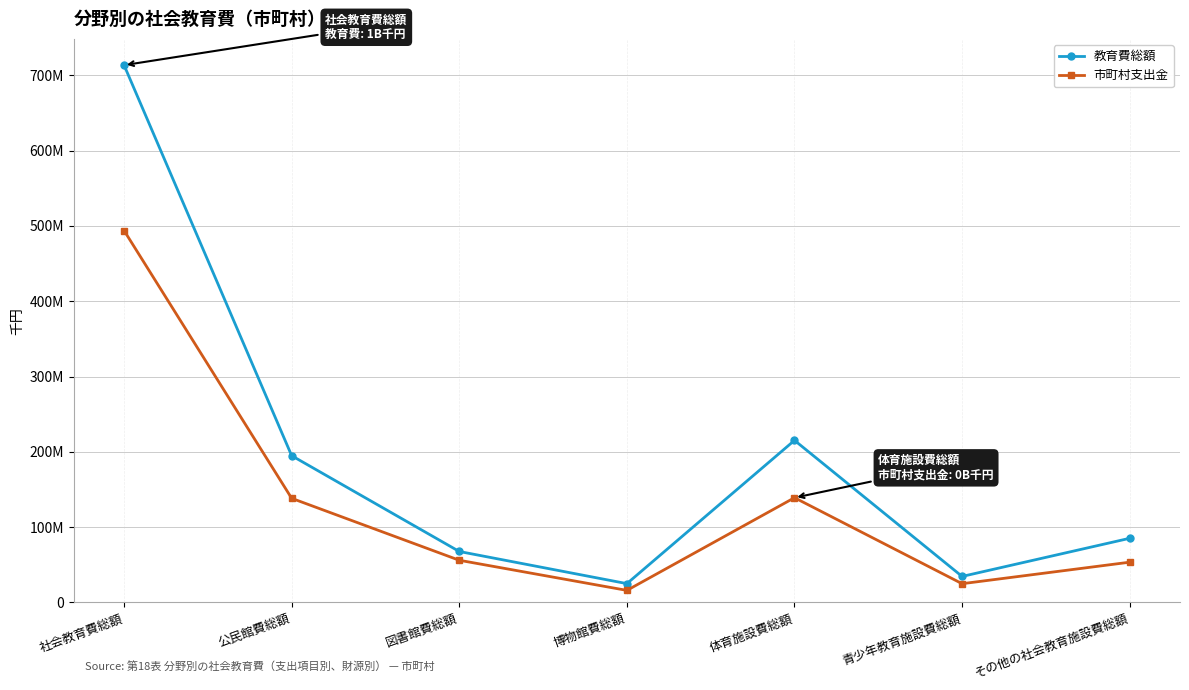

What are all the series names shown in the legend?

教育費総額, 市町村支出金